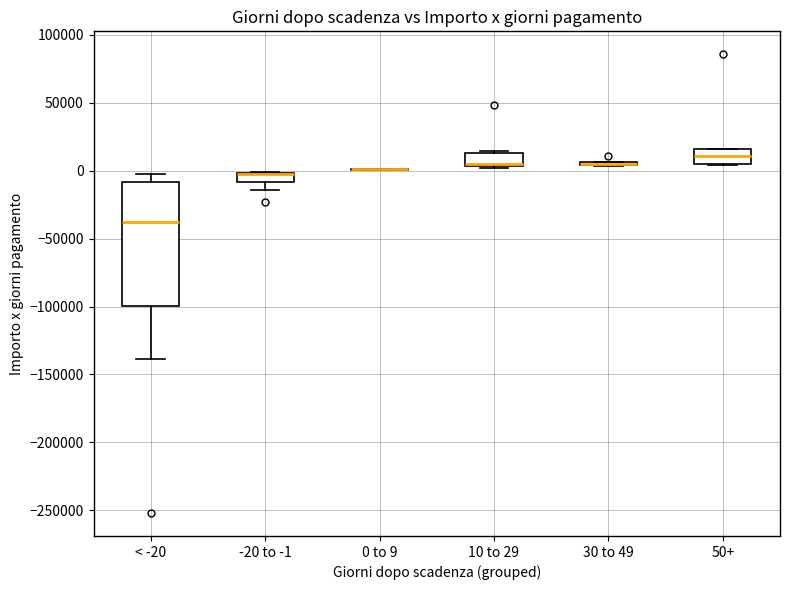

Which box is the tallest, from its lower edge to its upper edge?

< -20